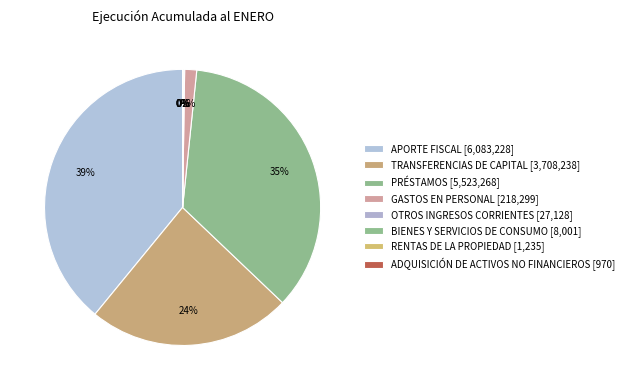

How many slices are in this pie chart?

8